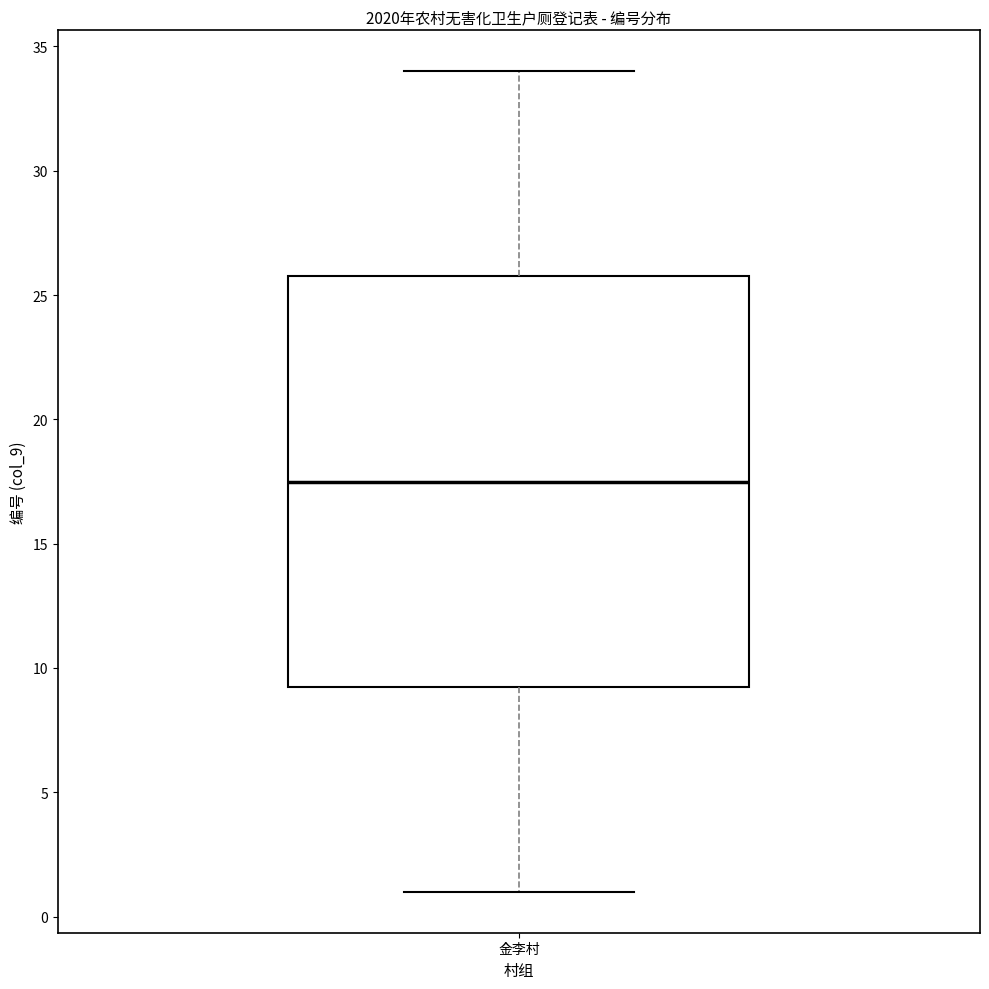

Read this box plot against the y-axis: the position of the median line, the range covered by the box, and the ends of both whiskers. The values are not printed on the chart, so give them approximately, as read against the axis.

median 17.5, box 9.5 to 26.0, whiskers 1.0 to 34.0